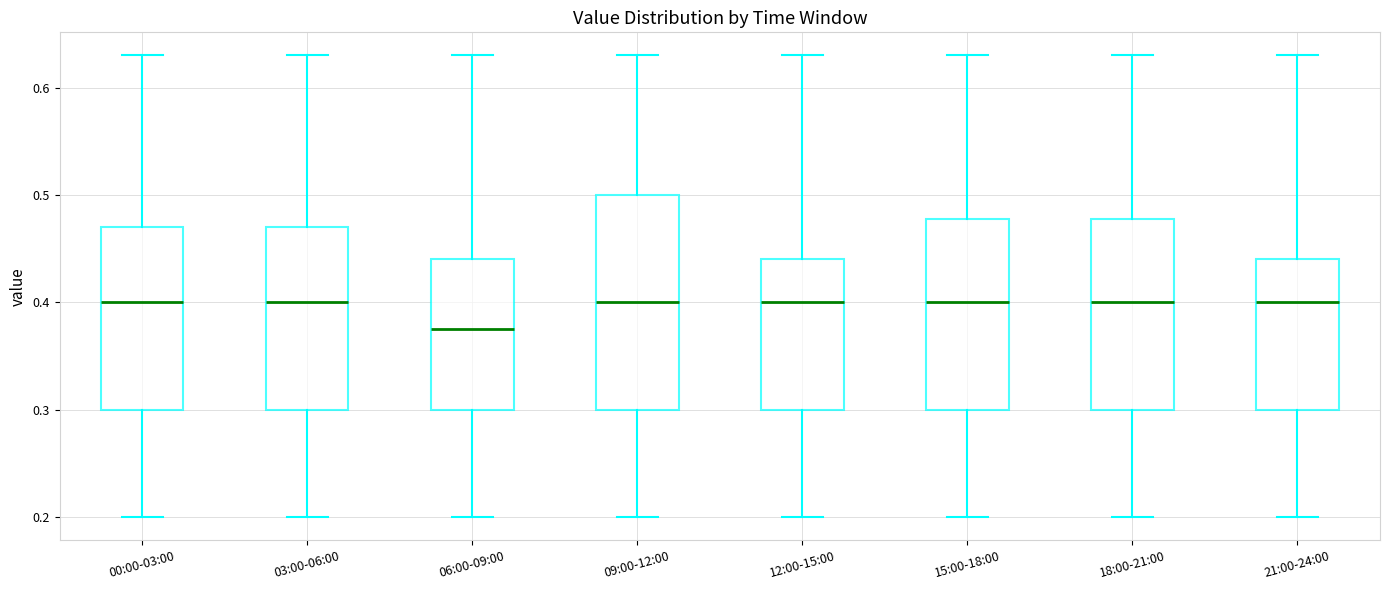

Reading left to right, read every box against the y-axis: the position of its median line, the range the box covers, and the ends of its whiskers. The values are not printed on the chart, so give them approximately, as read against the axis.

00:00-03:00: median 0.40, box 0.30 to 0.47, whiskers 0.20 to 0.63
03:00-06:00: median 0.40, box 0.30 to 0.47, whiskers 0.20 to 0.63
06:00-09:00: median 0.38, box 0.30 to 0.44, whiskers 0.20 to 0.63
09:00-12:00: median 0.40, box 0.30 to 0.50, whiskers 0.20 to 0.63
12:00-15:00: median 0.40, box 0.30 to 0.44, whiskers 0.20 to 0.63
15:00-18:00: median 0.40, box 0.30 to 0.48, whiskers 0.20 to 0.63
18:00-21:00: median 0.40, box 0.30 to 0.48, whiskers 0.20 to 0.63
21:00-24:00: median 0.40, box 0.30 to 0.44, whiskers 0.20 to 0.63